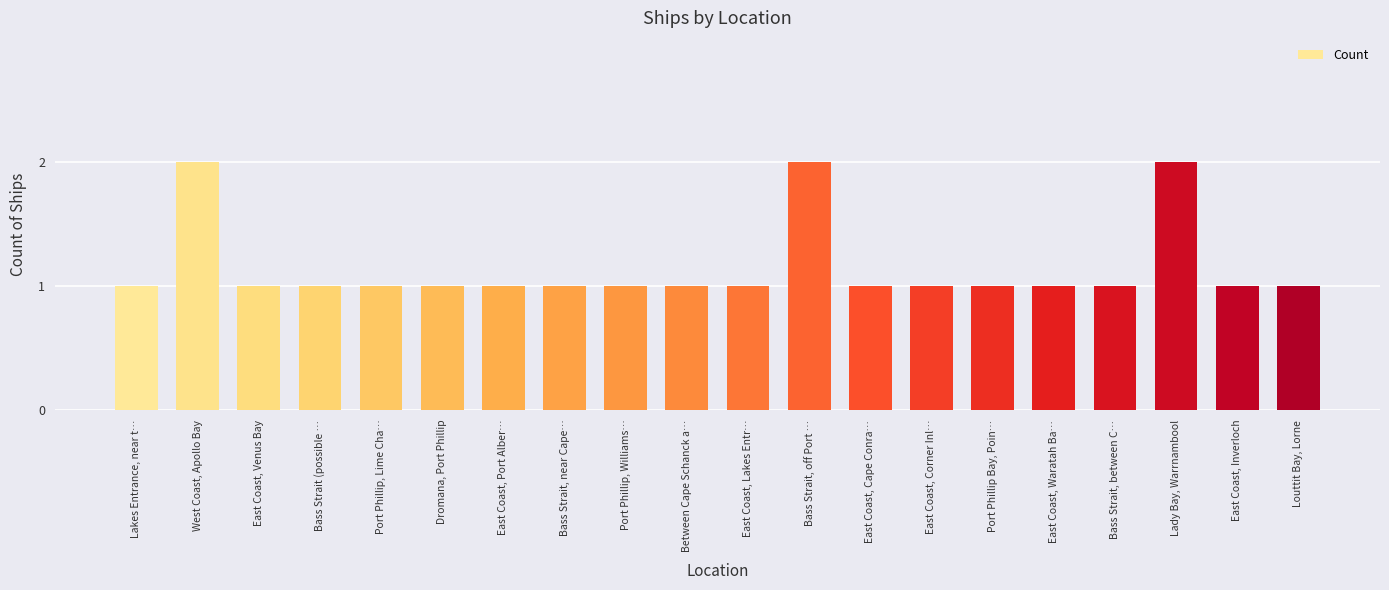

What is the average value?

1